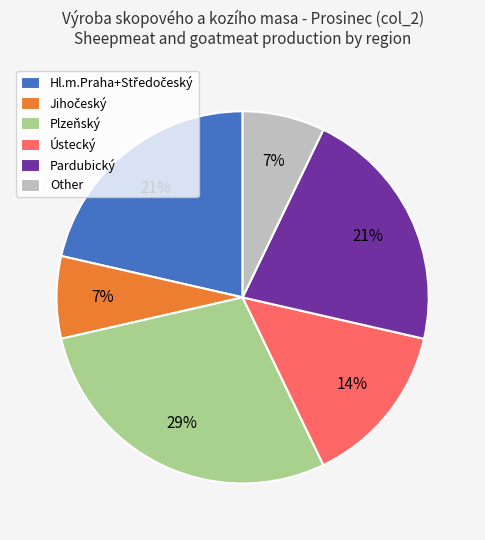

What is the largest slice in the pie chart?

Plzeňský